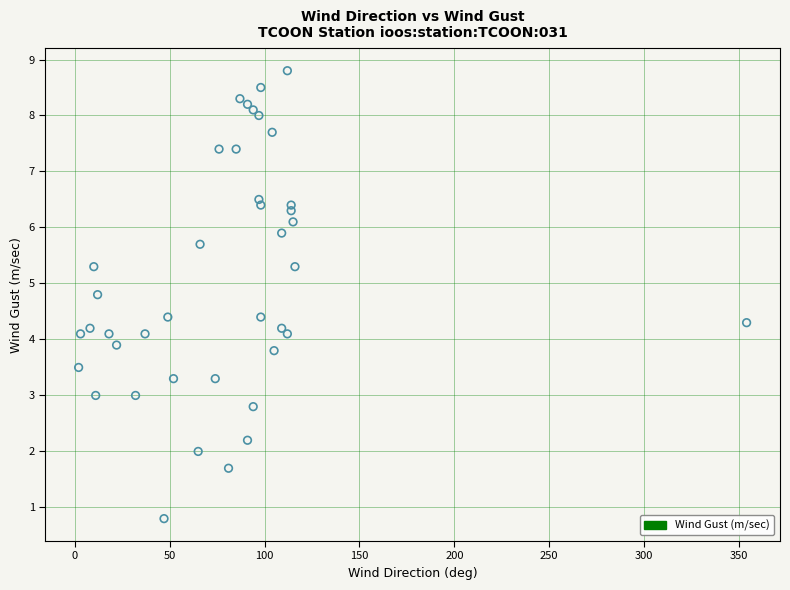

What is the range of X values (max minus min)?

352.0